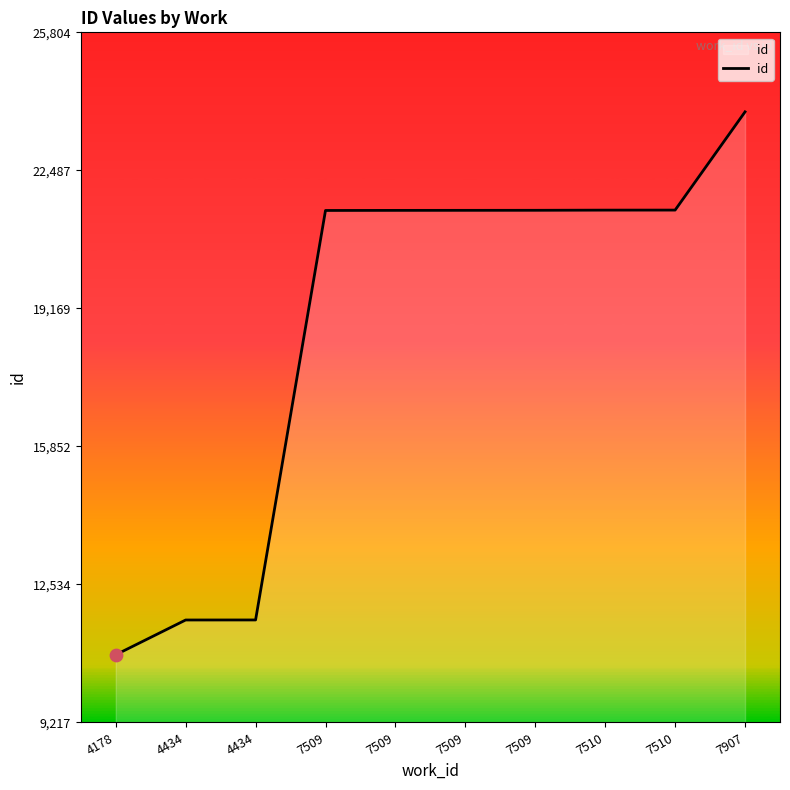

What is the change in value from 4178 to 7510?

+10688